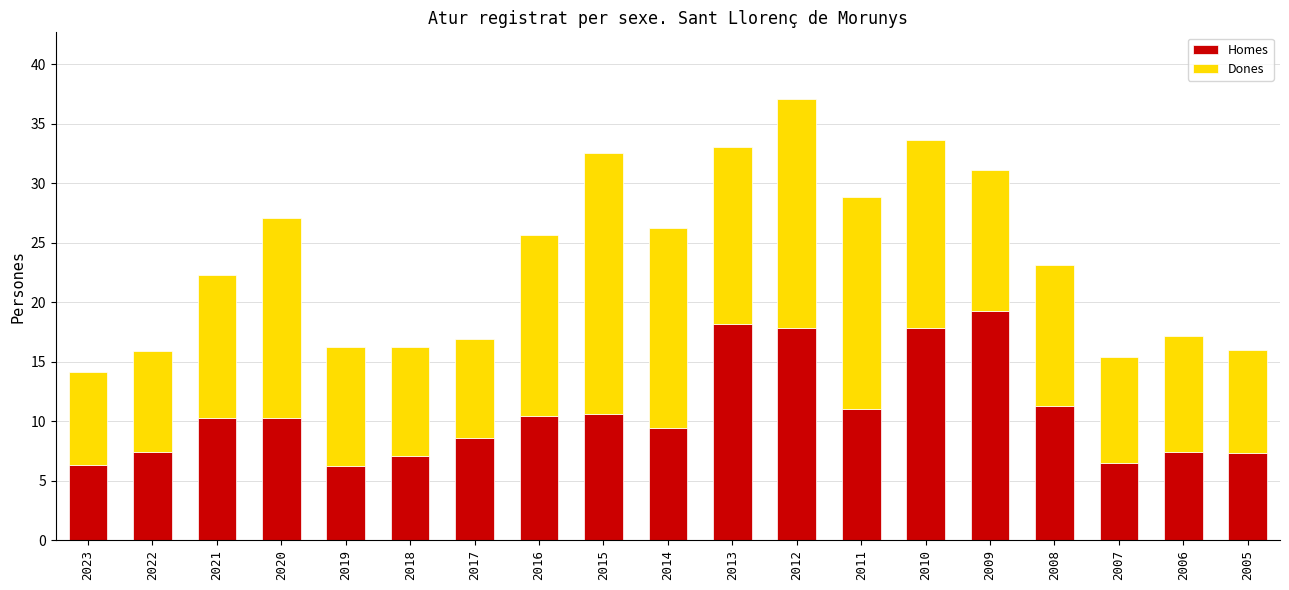

What is the approximate value of Homes at 2023?

6.3